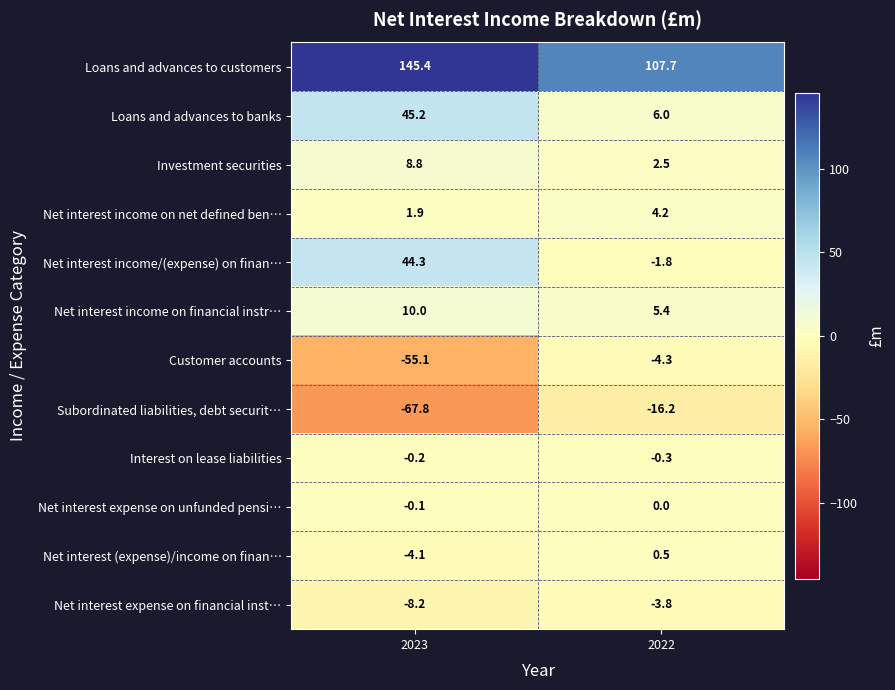

Reading right to left, transcribe all the data shown in this chart.

Loans and advances to customers: 2022=107.7	2023=145.4
Loans and advances to banks: 2022=6.0	2023=45.2
Investment securities: 2022=2.5	2023=8.8
Net interest income on net defined ben…: 2022=4.2	2023=1.9
Net interest income/(expense) on finan…: 2022=-1.8	2023=44.3
Net interest income on financial instr…: 2022=5.4	2023=10.0
Customer accounts: 2022=-4.3	2023=-55.1
Subordinated liabilities, debt securit…: 2022=-16.2	2023=-67.8
Interest on lease liabilities: 2022=-0.3	2023=-0.2
Net interest expense on unfunded pensi…: 2022=0.0	2023=-0.1
Net interest (expense)/income on finan…: 2022=0.5	2023=-4.1
Net interest expense on financial inst…: 2022=-3.8	2023=-8.2